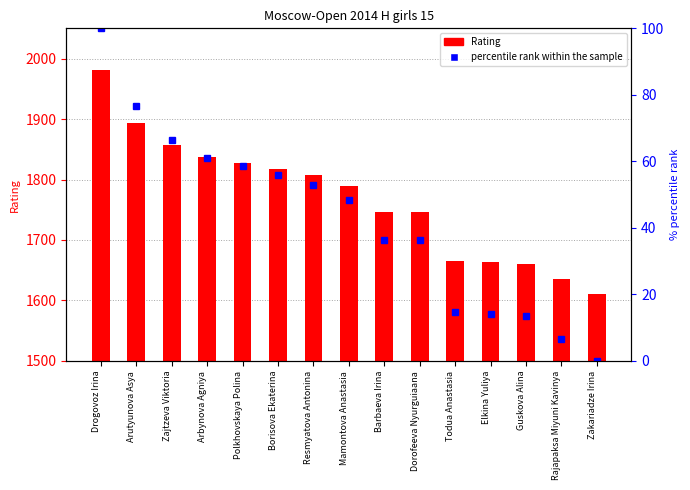

Which category has the highest value in the Rating series?

Drogovoz Irina